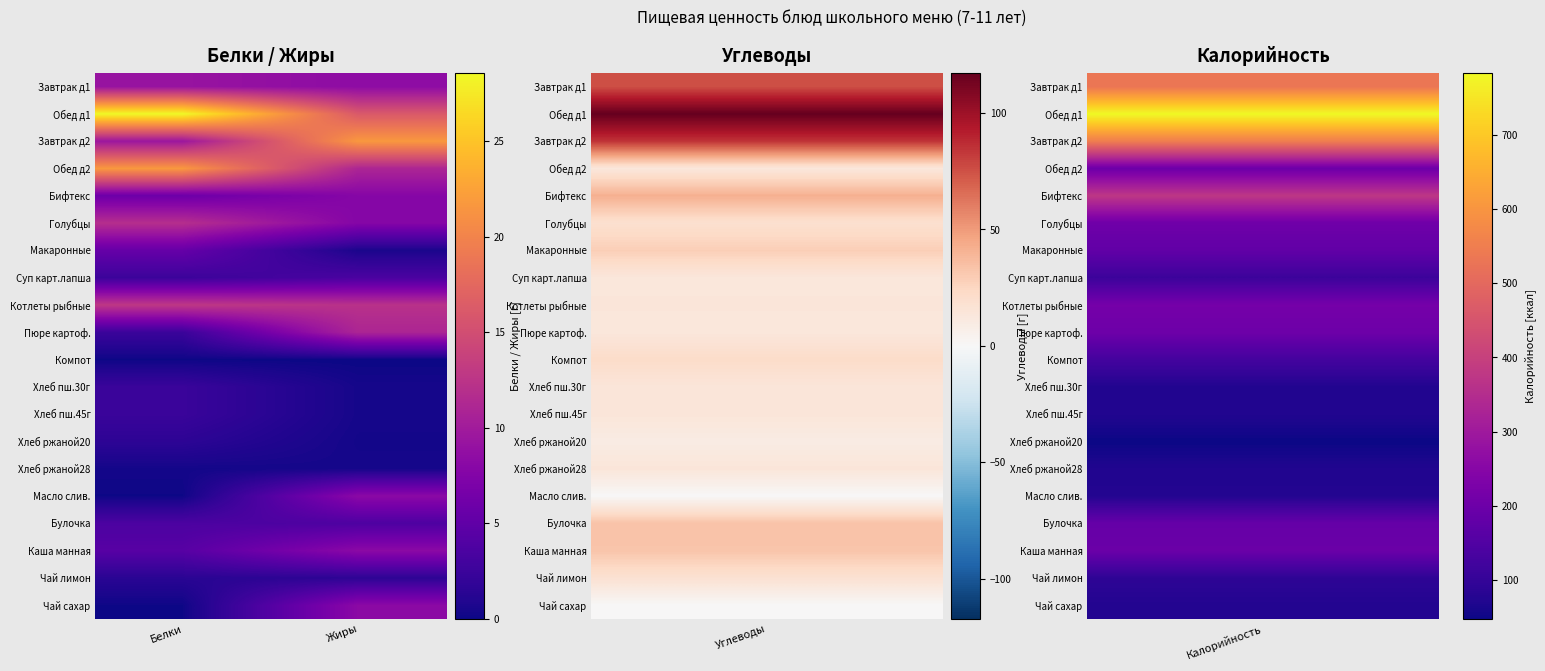

Reading left to right, extract all data points from this chart.

Завтрак д1: Белки=9.2	Жиры=8.4
Обед д1: Белки=28.6	Жиры=16.1
Завтрак д2: Белки=9.5	Жиры=21.7
Обед д2: Белки=21.7	Жиры=11.0
Бифтекс: Белки=5.9	Жиры=7.8
Голубцы: Белки=11.9	Жиры=7.7
Макаронные: Белки=5.4	Жиры=0.6
Суп карт.лапша: Белки=2.5	Жиры=3.5
Котлеты рыбные: Белки=12.8	Жиры=12.2
Пюре картоф.: Белки=2.5	Жиры=11.0
Компот: Белки=0.1	Жиры=0.0
Хлеб пш.30г: Белки=2.4	Жиры=0.4
Хлеб пш.45г: Белки=2.4	Жиры=0.4
Хлеб ржаной20: Белки=1.6	Жиры=0.3
Хлеб ржаной28: Белки=0.3	Жиры=0.4
Масло слив.: Белки=0.1	Жиры=8.2
Булочка: Белки=3.6	Жиры=3.7
Каша манная: Белки=4.4	Жиры=8.2
Чай лимон: Белки=1.4	Жиры=1.6
Чай сахар: Белки=0.1	Жиры=8.2